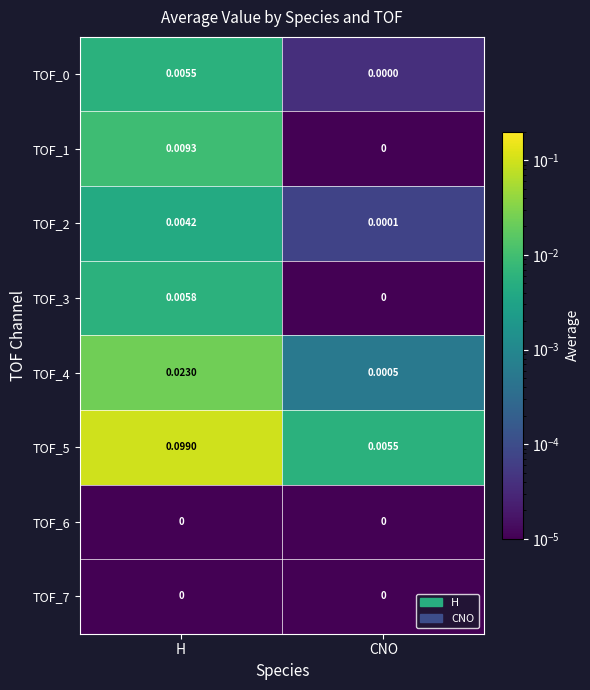

At which label is TOF_0 closest to 0?

CNO